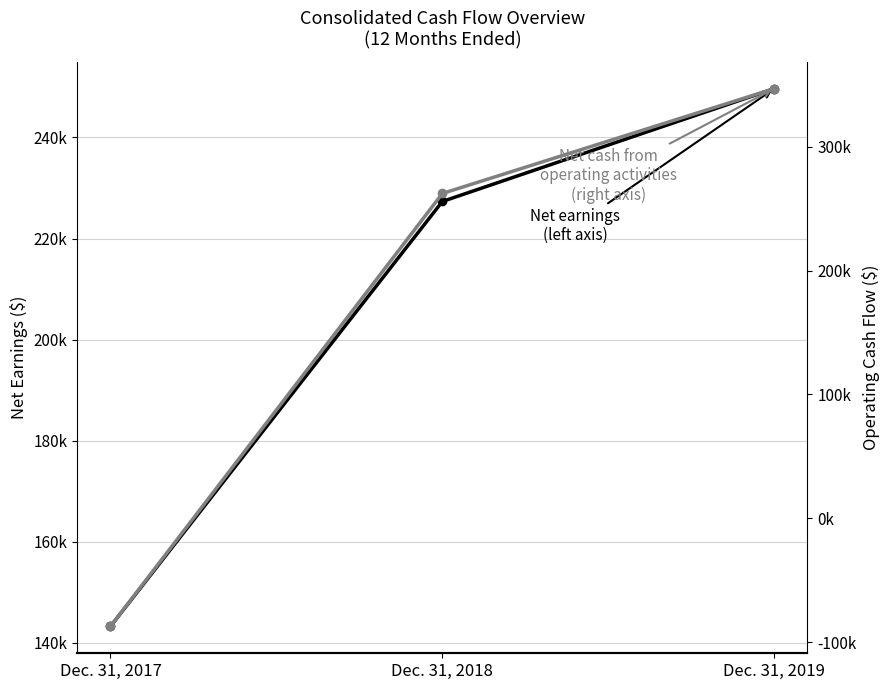

Does the chart have visible grid lines?

Yes